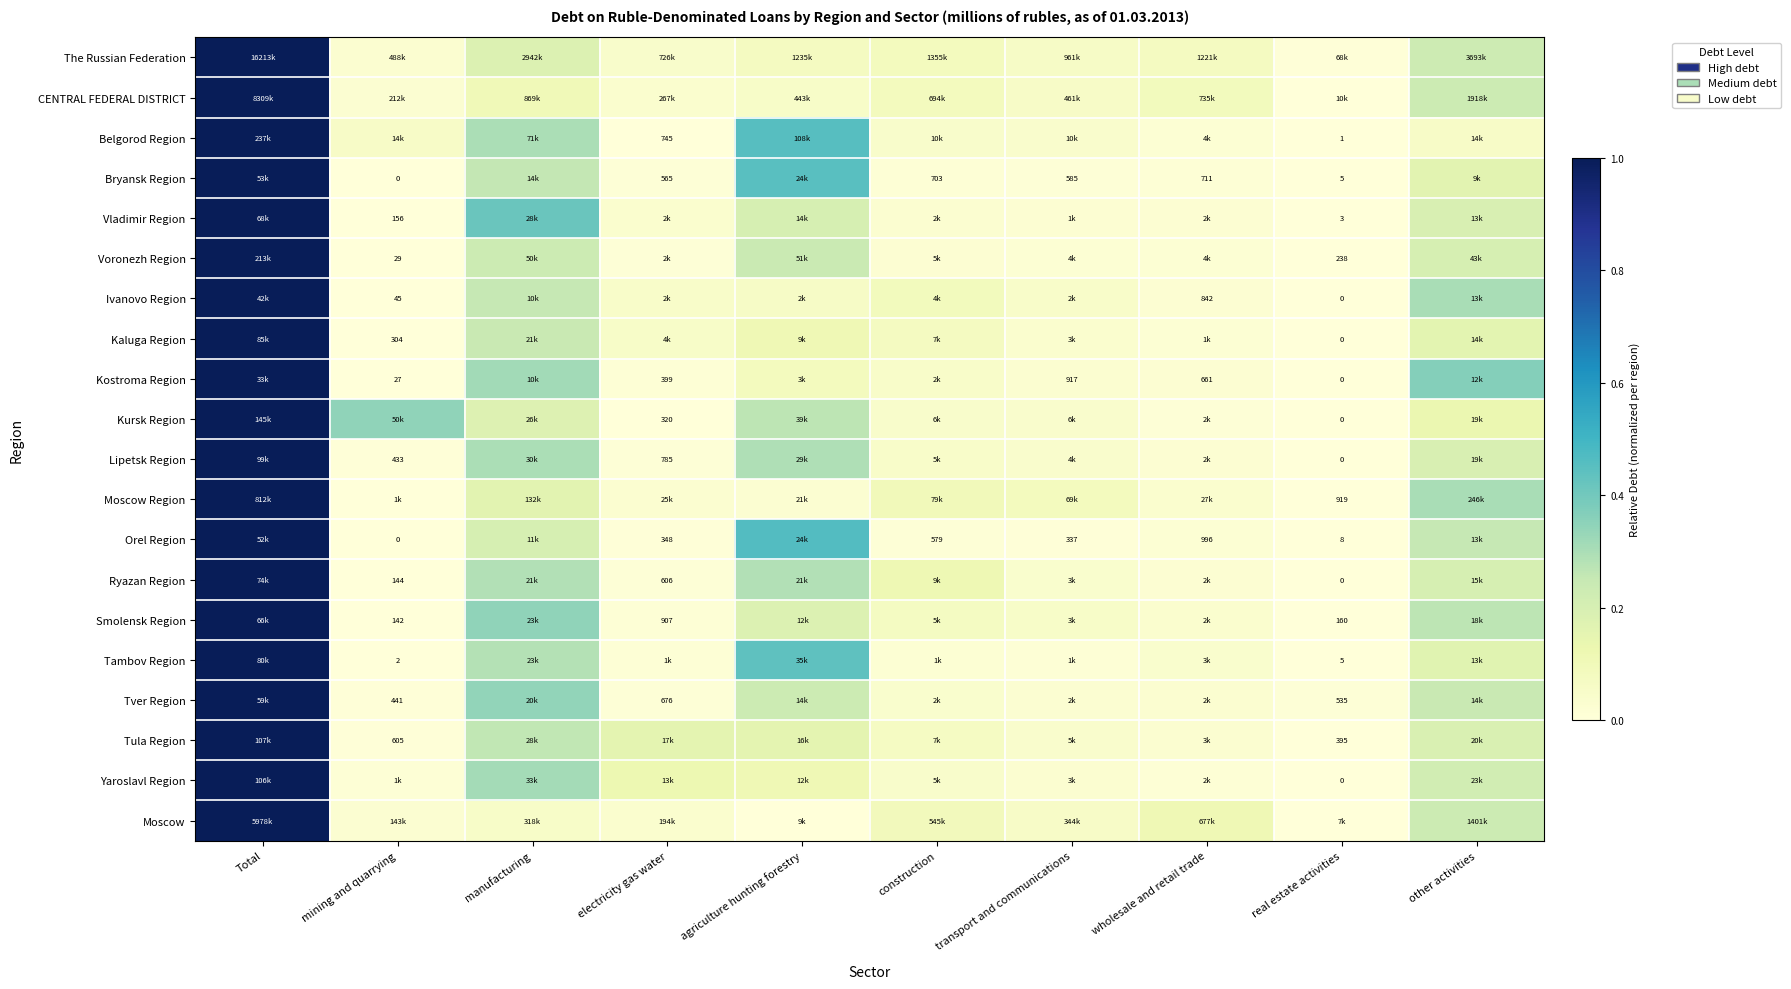

At electricity gas water, list the series in order from largest to smallest.

Tula Region, Yaroslavl Region, Kaluga Region, Ivanovo Region, The Russian Federation, Moscow, CENTRAL FEDERAL DISTRICT, Vladimir Region, Moscow Region, Tambov Region, Smolensk Region, Kostroma Region, Tver Region, Bryansk Region, Voronezh Region, Ryazan Region, Lipetsk Region, Orel Region, Belgorod Region, Kursk Region